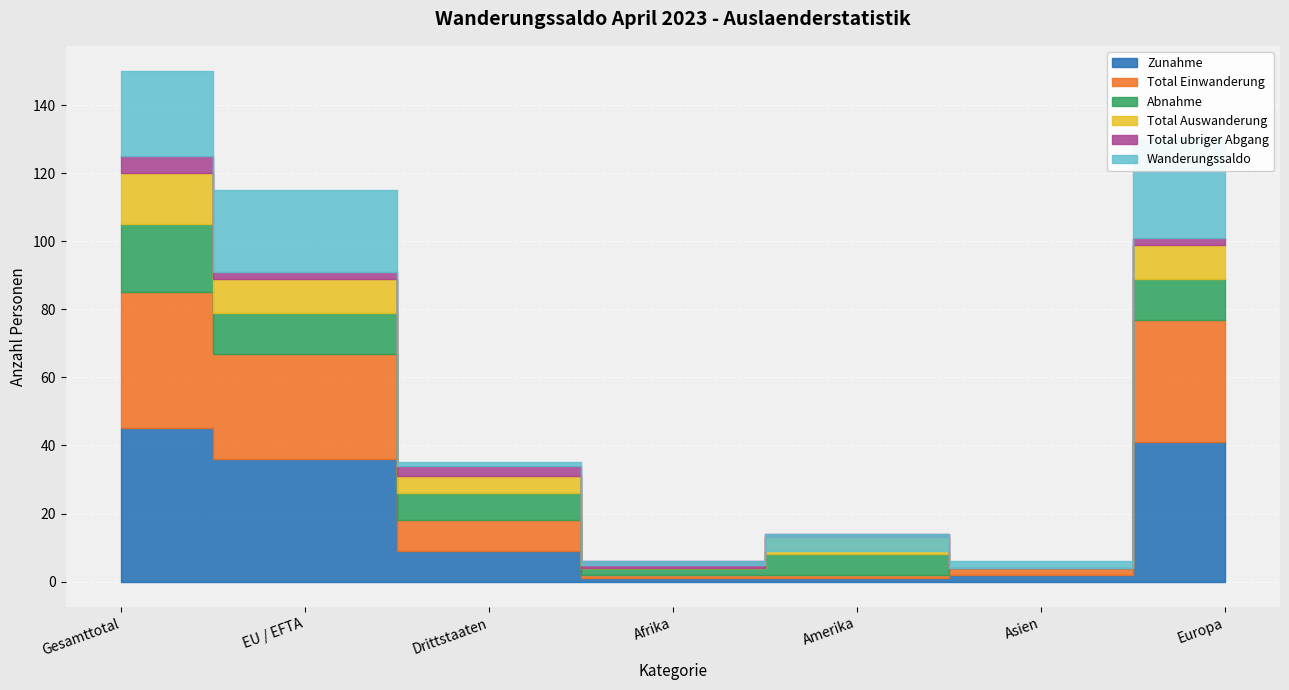

Which series has the largest total across all categories?

Zunahme